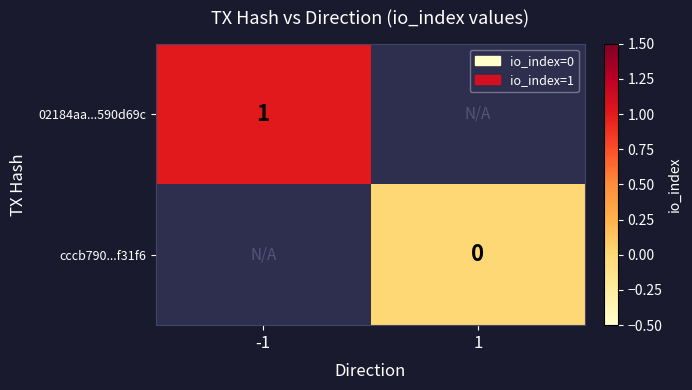

How many data points does each series have?

2